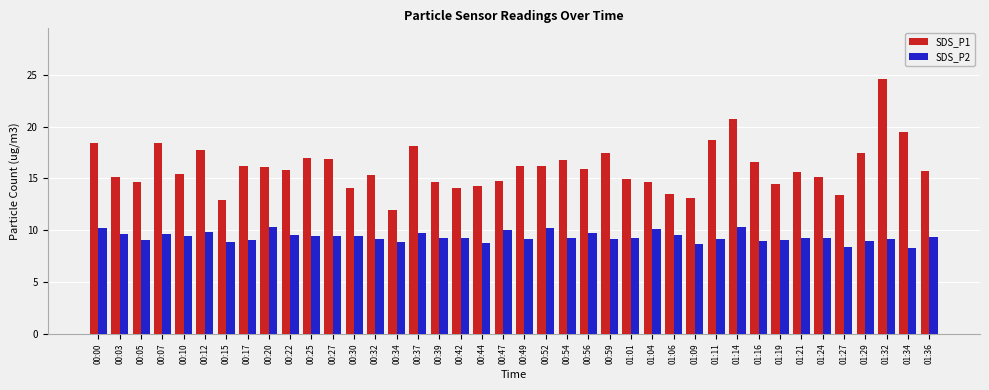

At which category is the sum across all series the highest?

01:32